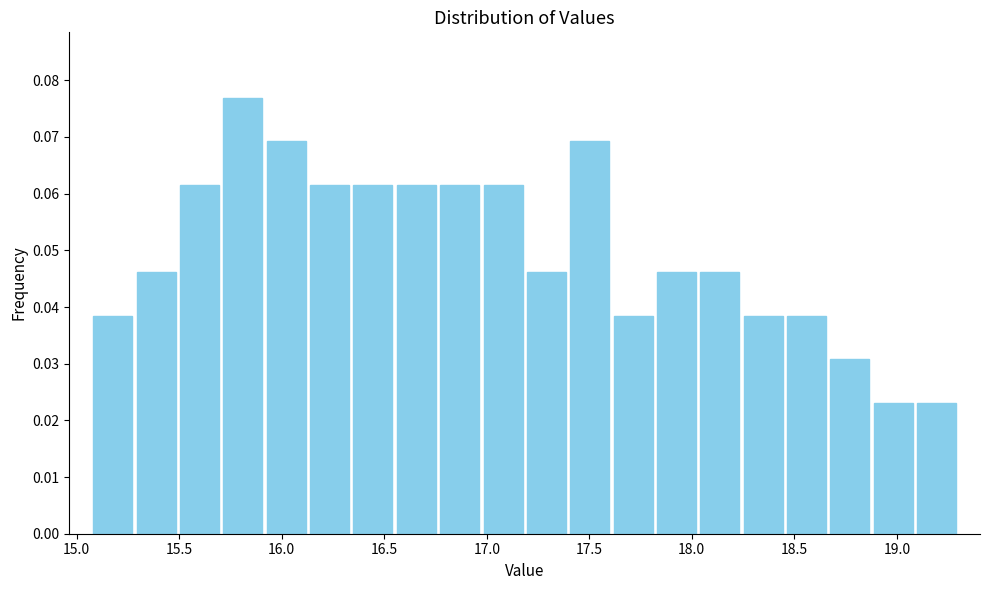

Reading left to right, list every bar in this chart as the range it spans on the x-axis followed by its height. Neither the bar edges nor the heights are printed on the chart, so give them approximately, as read against the axes.

15.05 to 15.30: 0.038
15.30 to 15.50: 0.046
15.50 to 15.70: 0.062
15.70 to 15.90: 0.077
15.90 to 16.15: 0.069
16.15 to 16.35: 0.062
16.35 to 16.55: 0.062
16.55 to 16.75: 0.062
16.75 to 16.95: 0.062
16.95 to 17.20: 0.062
17.20 to 17.40: 0.046
17.40 to 17.60: 0.069
17.60 to 17.80: 0.038
17.80 to 18.05: 0.046
18.05 to 18.25: 0.046
18.25 to 18.45: 0.038
18.45 to 18.65: 0.038
18.65 to 18.90: 0.031
18.90 to 19.10: 0.023
19.10 to 19.30: 0.023